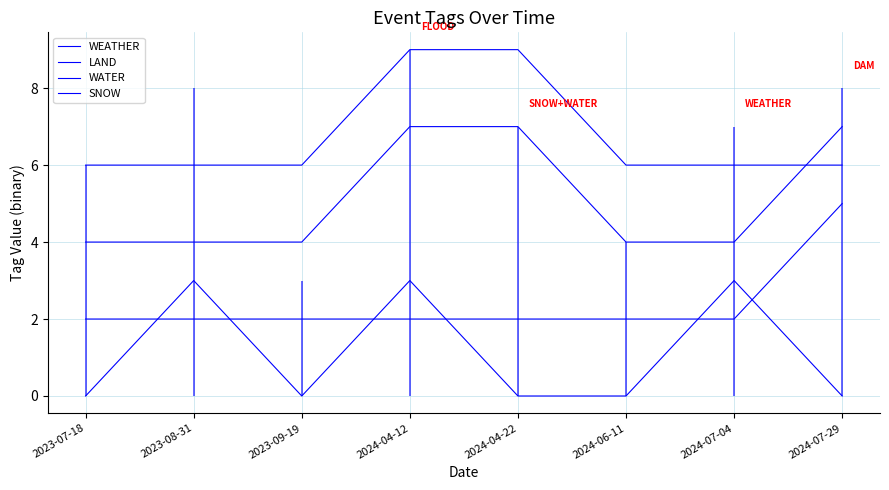

How many data points in WATER are above 4?

3